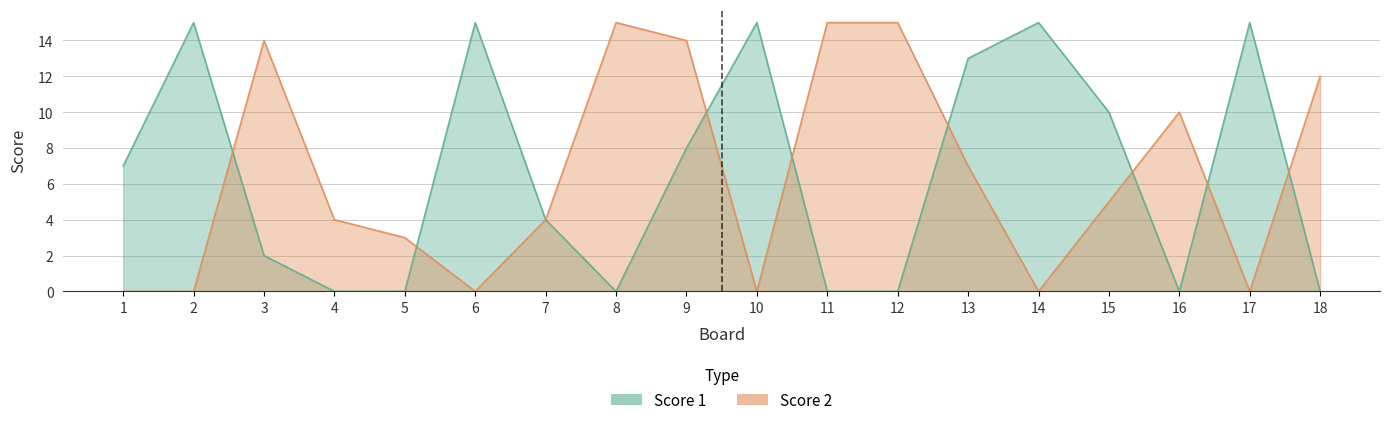

Which series has the largest total across all categories?

Score 1